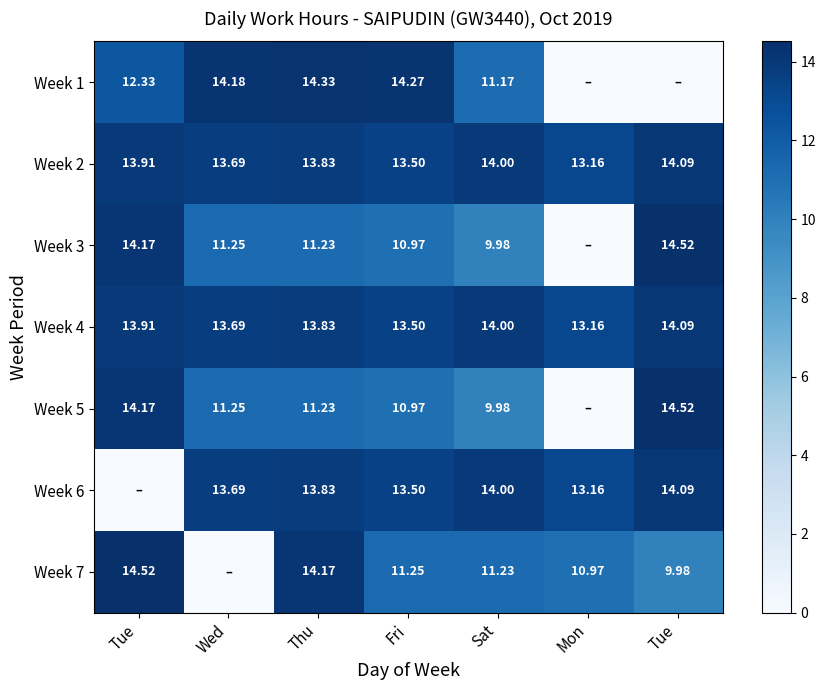

What is the maximum value shown in the chart?

14.5